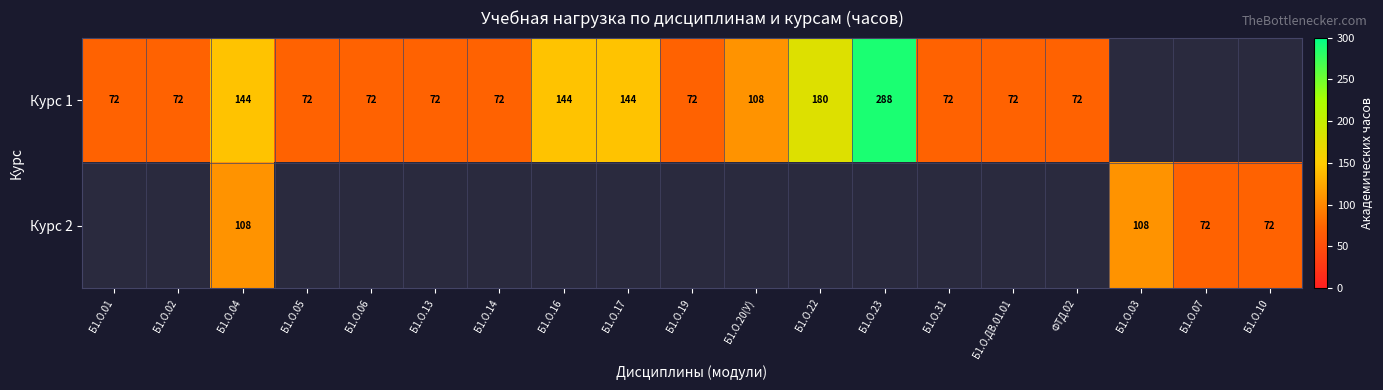

The Курс 1 series shows 108 at Б1.О.20(У). True or false?

True